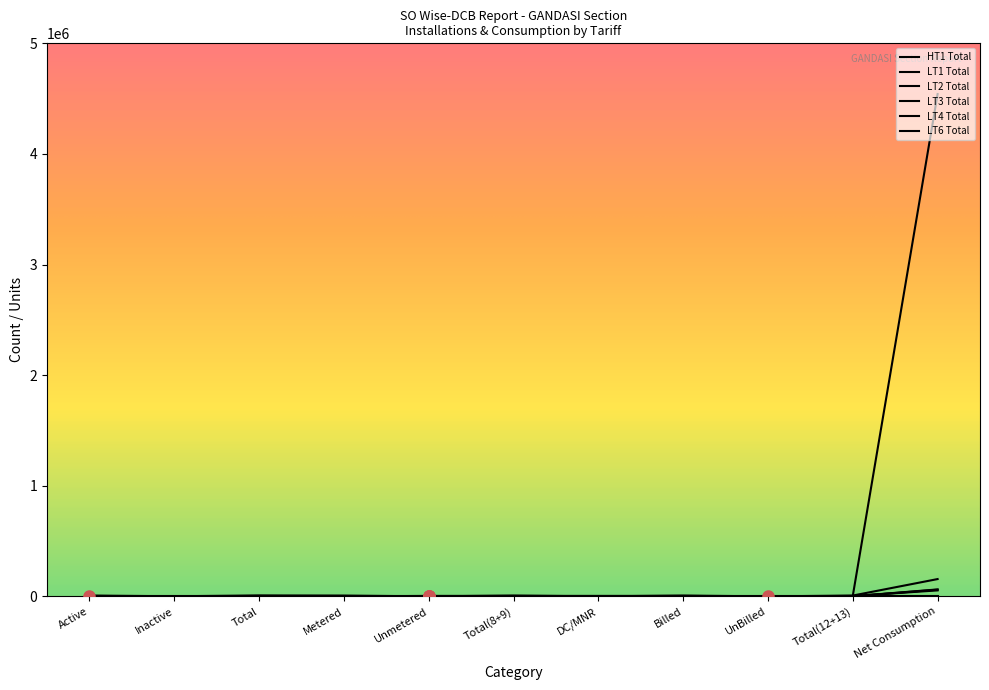

At which category does LT4 Total reach its first local valley?

Inactive